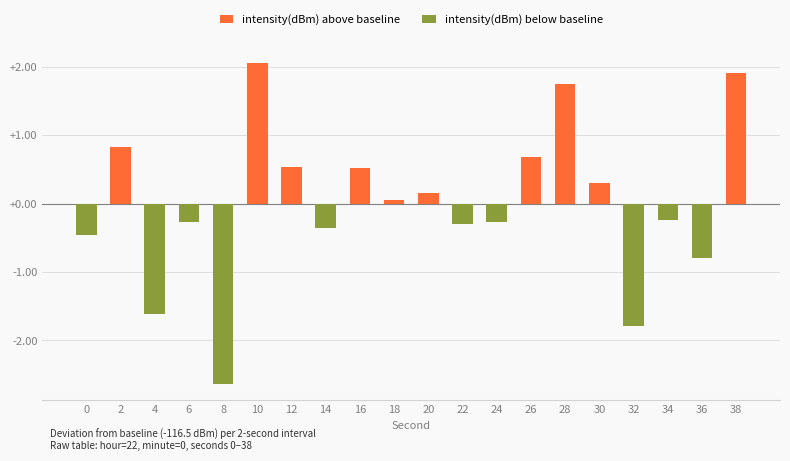

Does the chart contain any negative values?

Yes